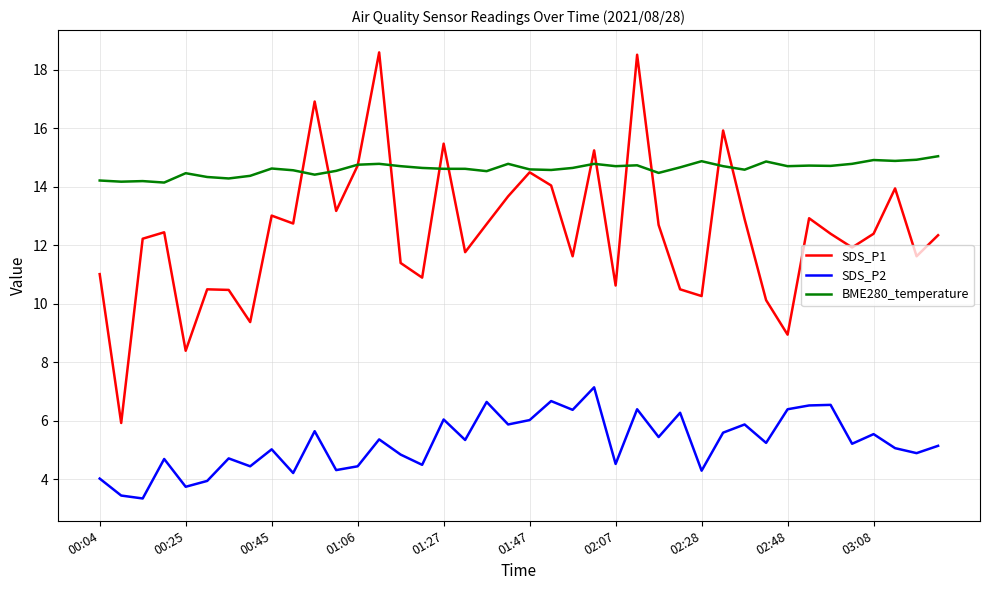

How many categories are shown in the chart?

40